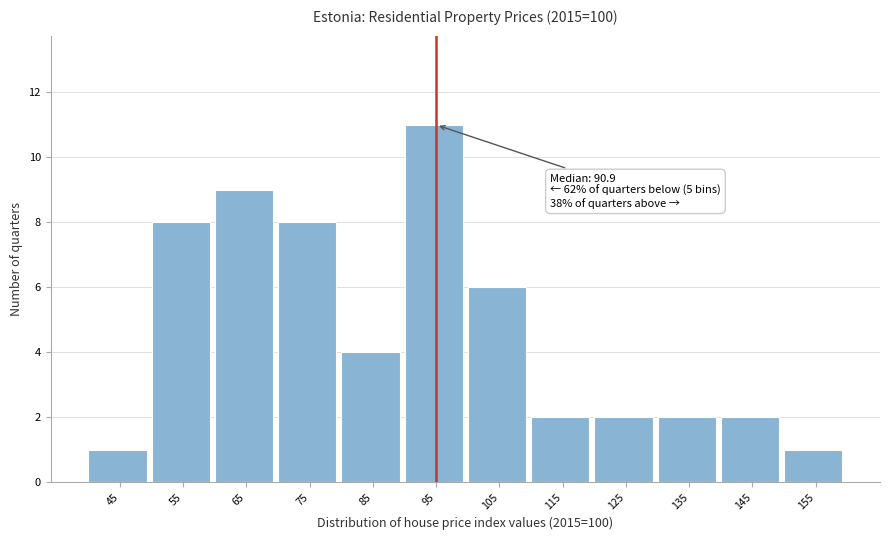

Reading left to right, list all the values displayed in this chart.

1	8	9	8	4	11	6	2	2	2	2	1